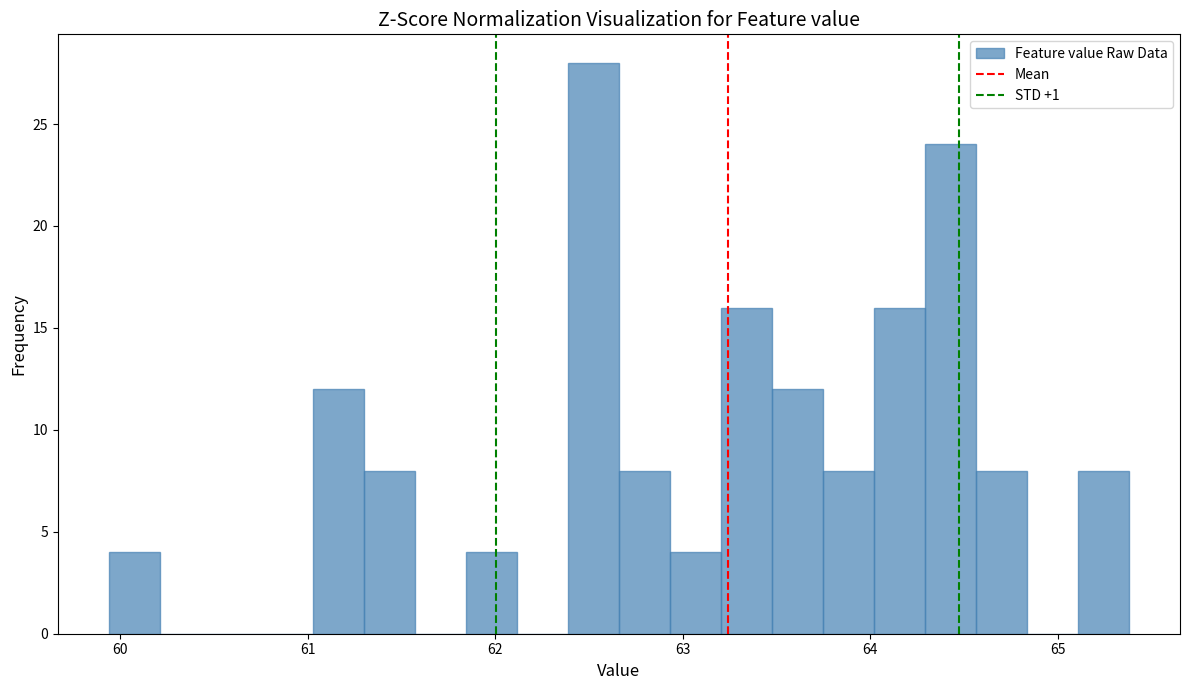

Around what value on the x-axis is the tallest bar? Give the approximate position of its centre, as read against the axis.

62.5